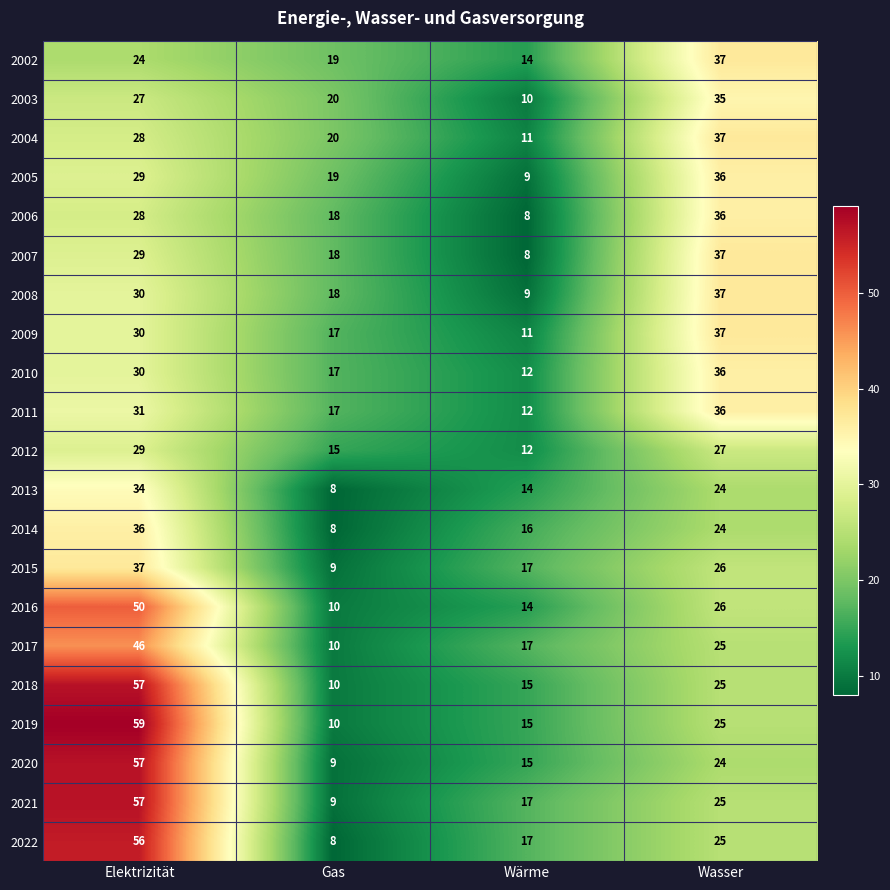

What is the minimum value shown in the chart?

8